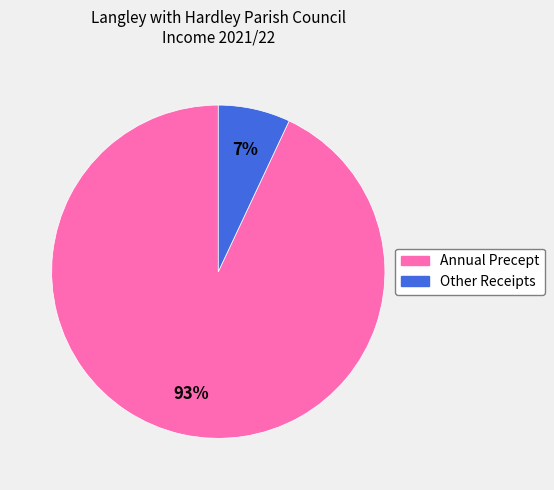

What is the largest slice in the pie chart?

Annual Precept